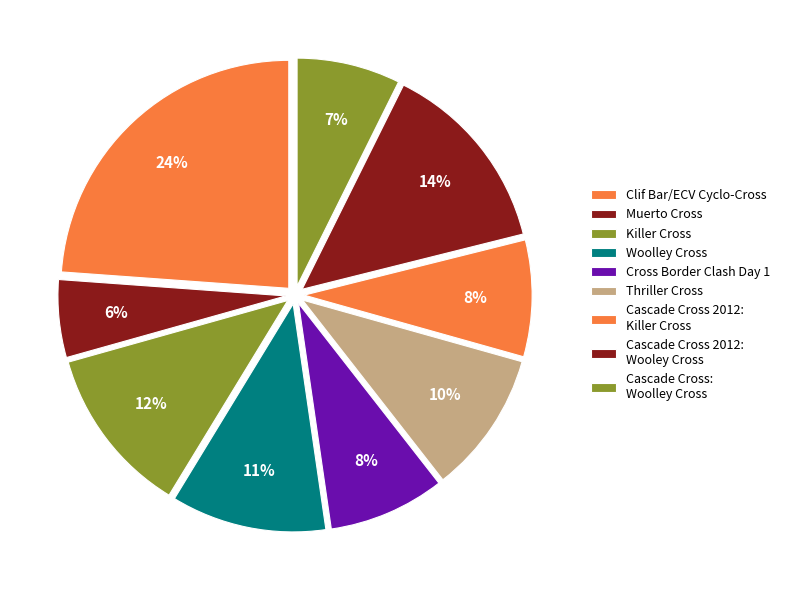

How many segments does this pie chart have?

9